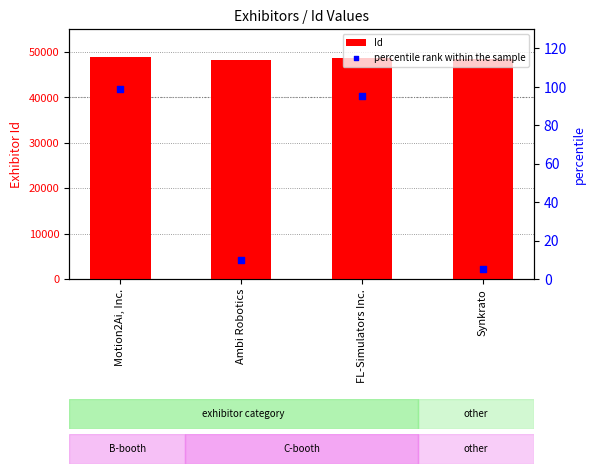

What is the total value across all series at Synkrato?

48487